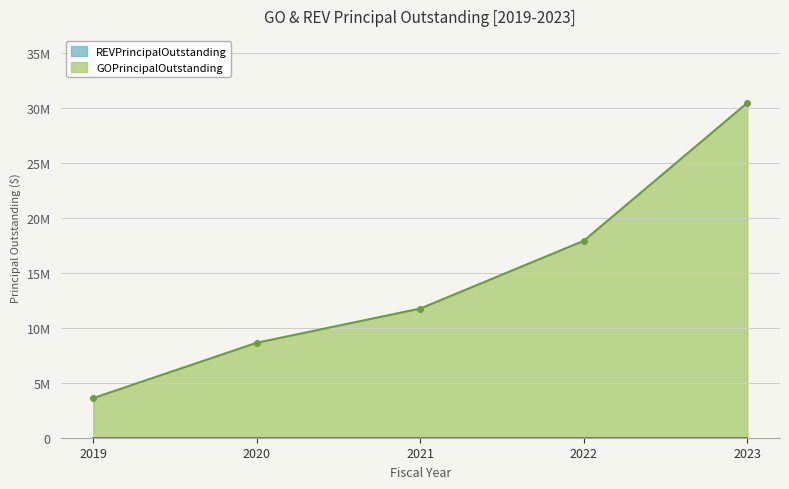

Where is the data nearest to the value 17040000?

2022